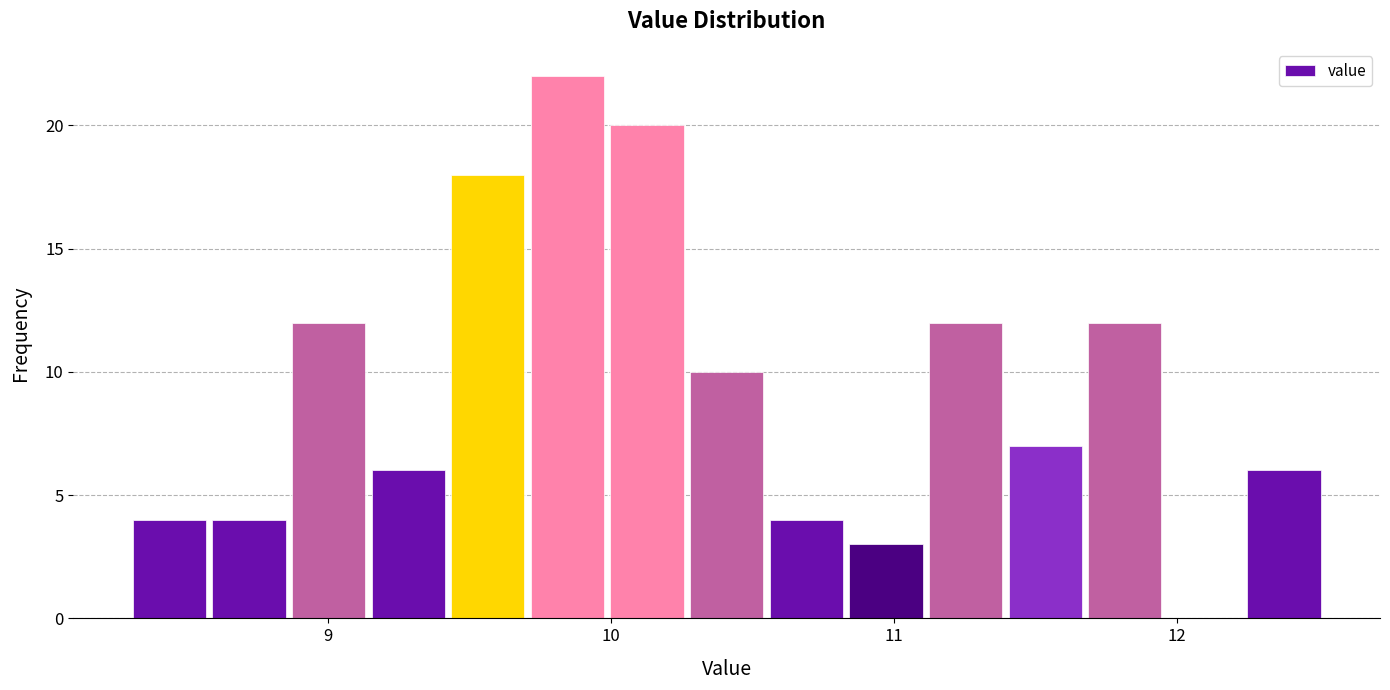

Around what value on the x-axis is the tallest bar? Give the approximate position of its centre, as read against the axis.

9.8